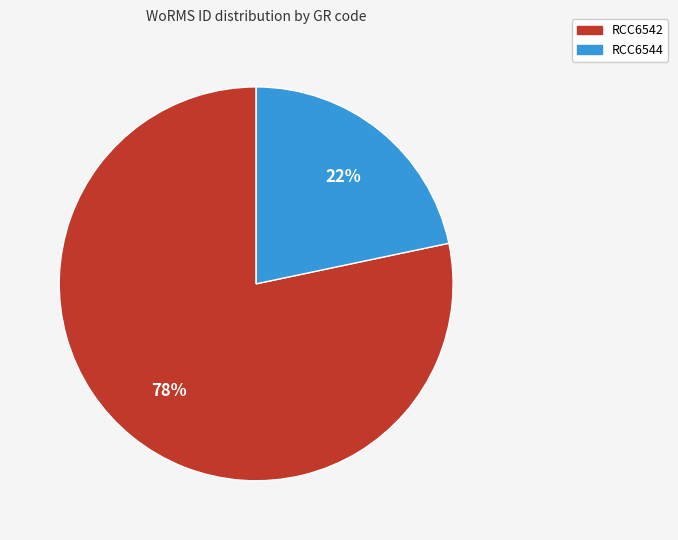

Rank the categories by value from lowest to highest.

RCC6544, RCC6542